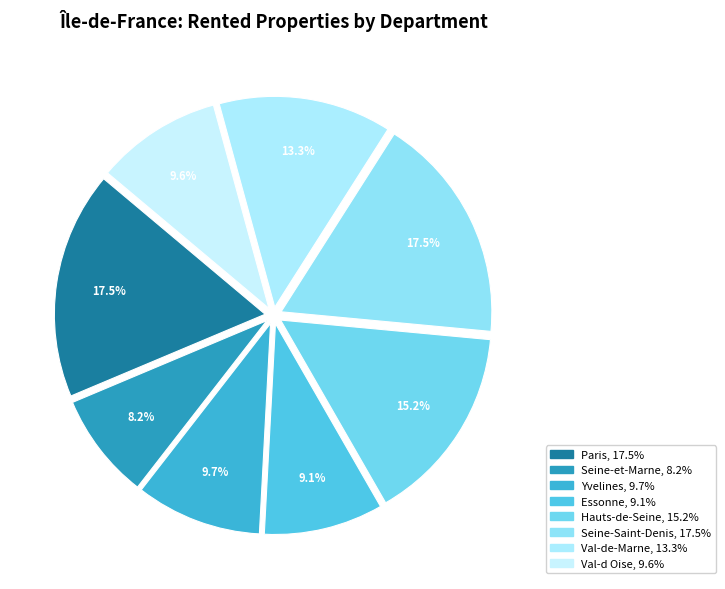

The Essonne slice represents 21% of the pie. True or false?

False